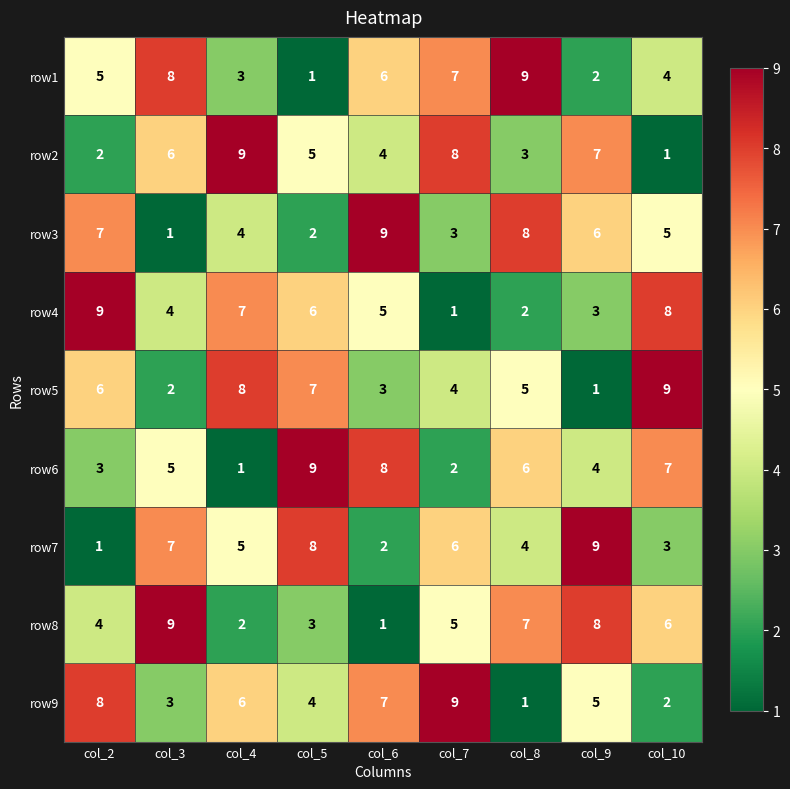

At which label is row5 closest to 5?

col_8